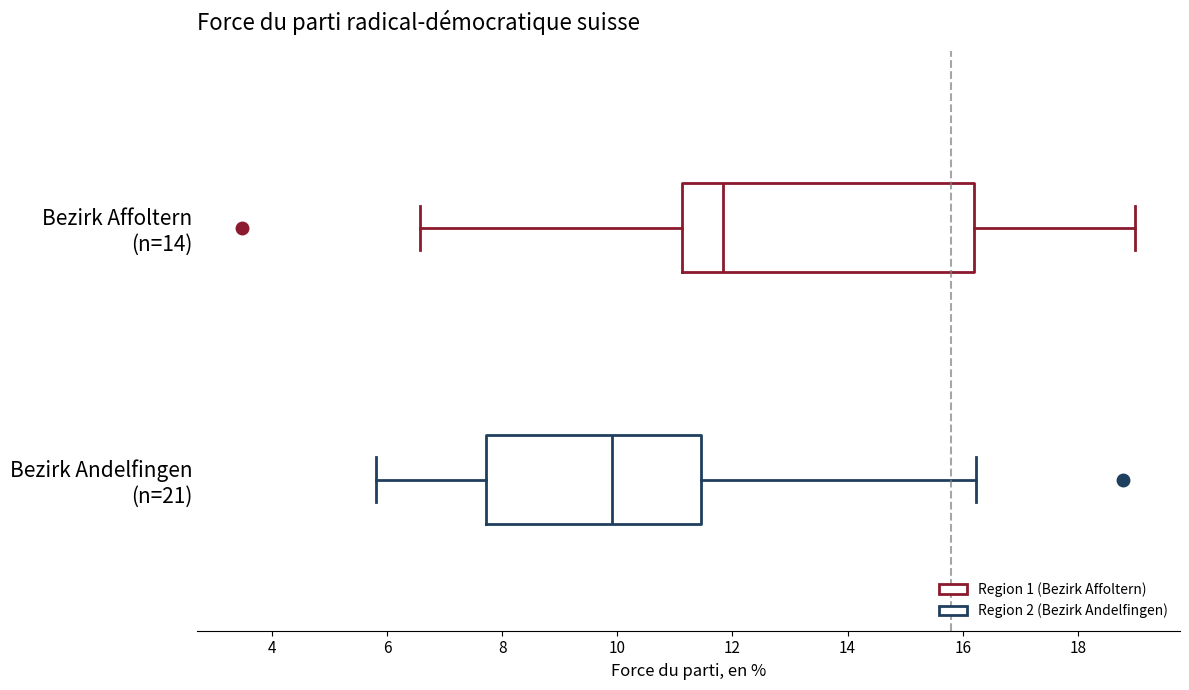

Reading bottom to top, read every box against the x-axis: the position of its median line, the range the box covers, and the ends of its whiskers. The values are not printed on the chart, so give them approximately, as read against the axis.

Bezirk Andelfingen (n=21): median 10.0, box 7.8 to 11.4, whiskers 5.8 to 16.2
Bezirk Affoltern (n=14): median 11.8, box 11.2 to 16.2, whiskers 6.6 to 19.0